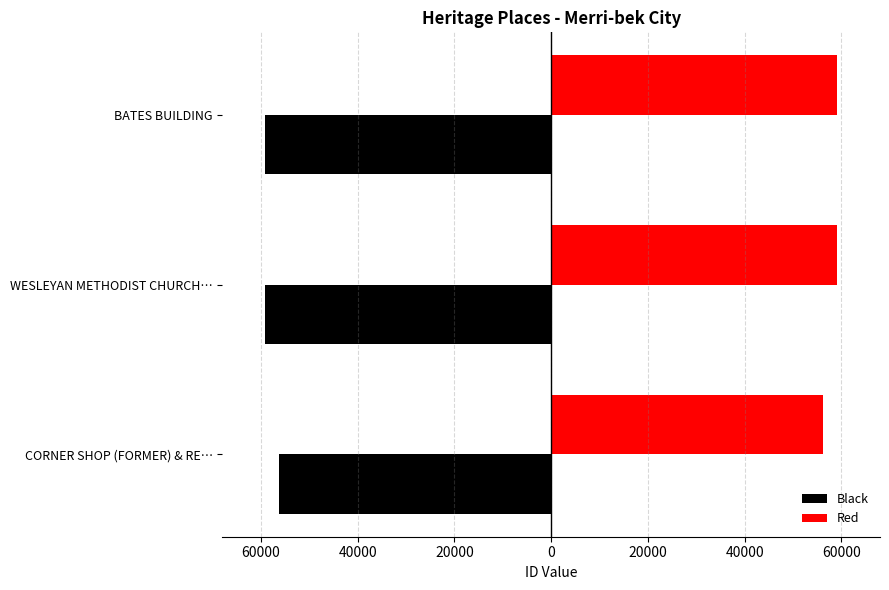

What is the average value of the Red series?

58122